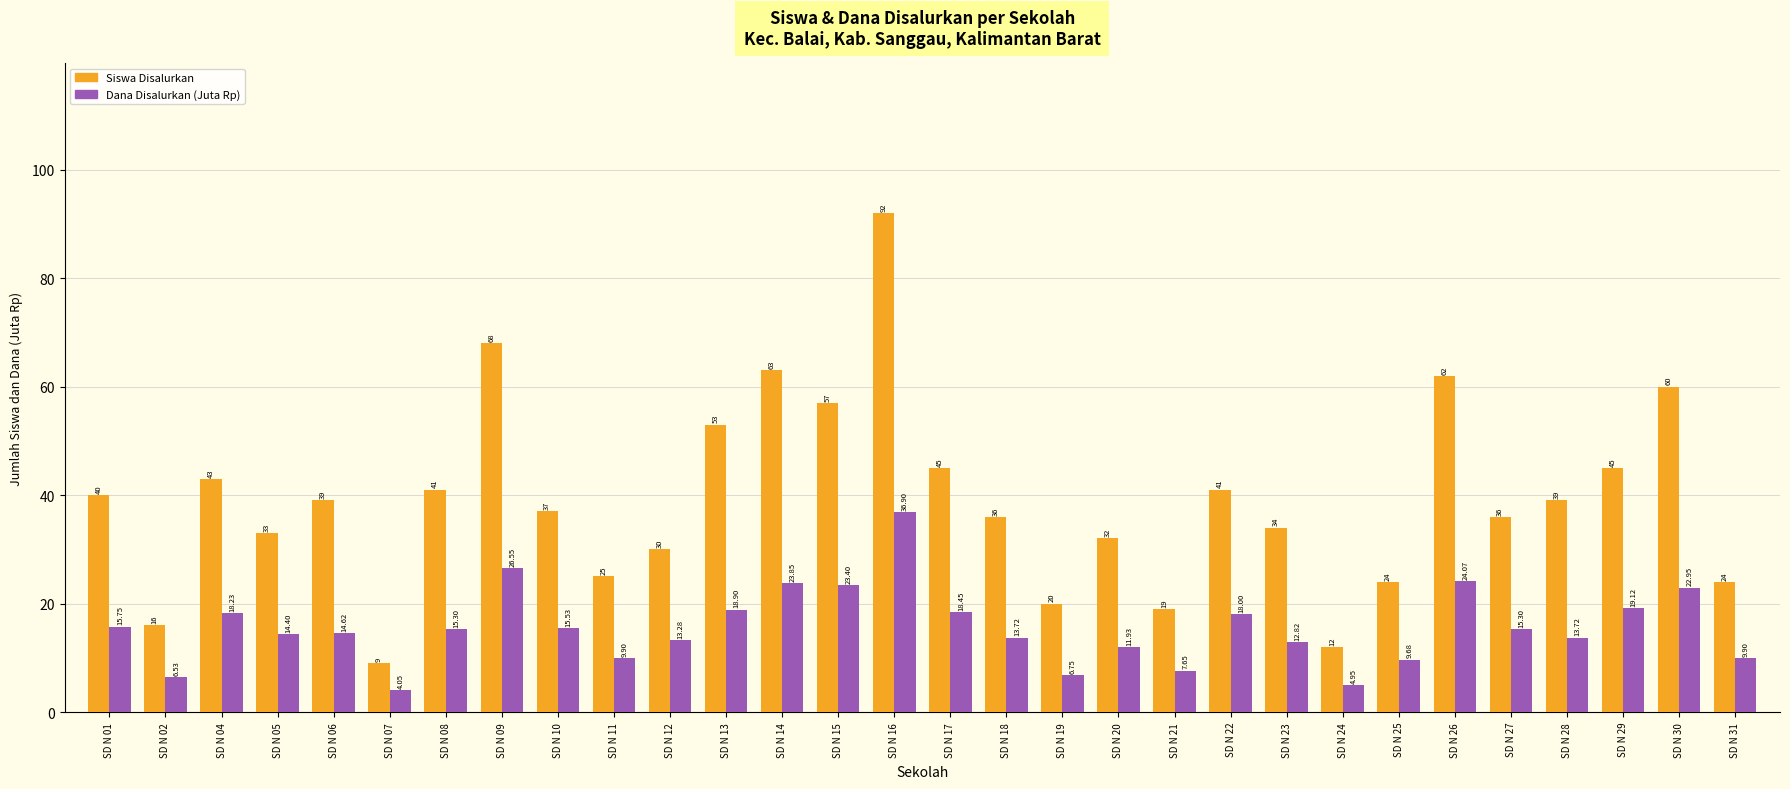

Which series has the largest total across all categories?

Siswa Disalurkan